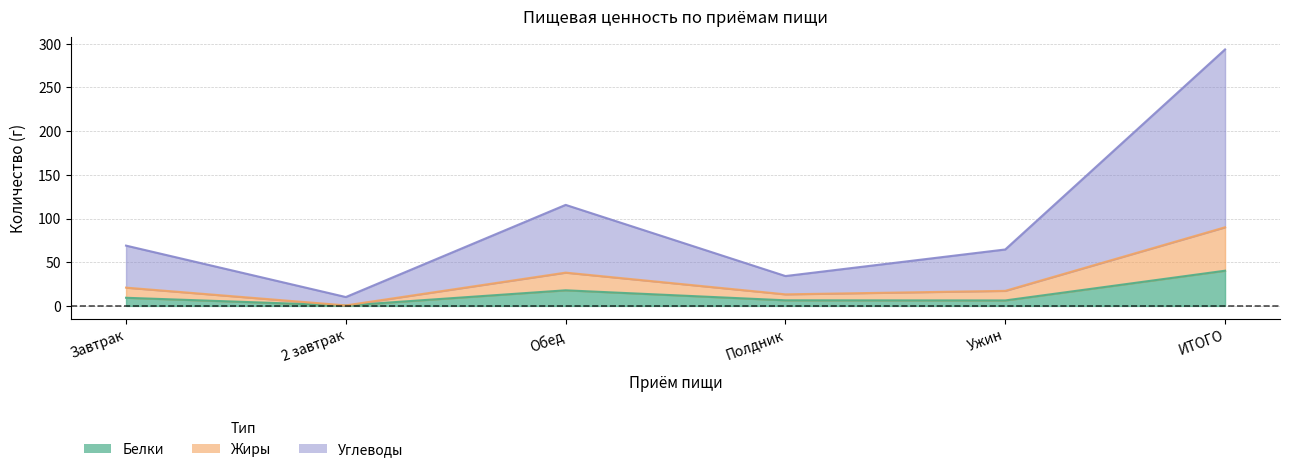

What are all the series names shown in the legend?

Белки, Жиры, Углеводы